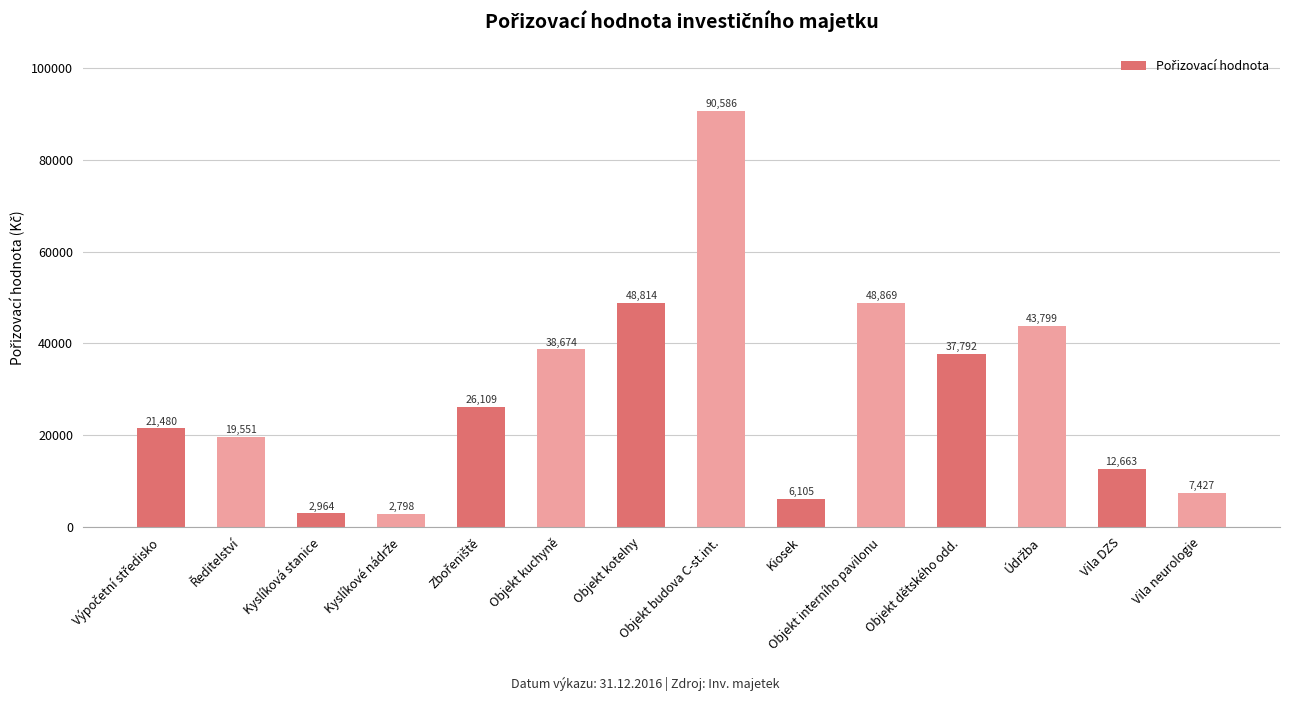

The value at Objekt kuchyně is 38673.9. True or false?

True